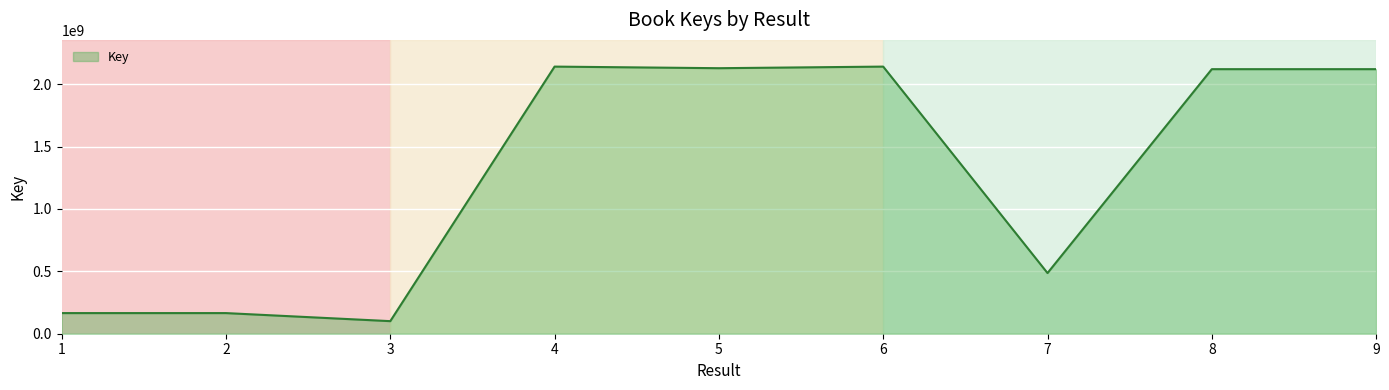

Approximately how many times larger is the value at 6 compared to 1?

12.9